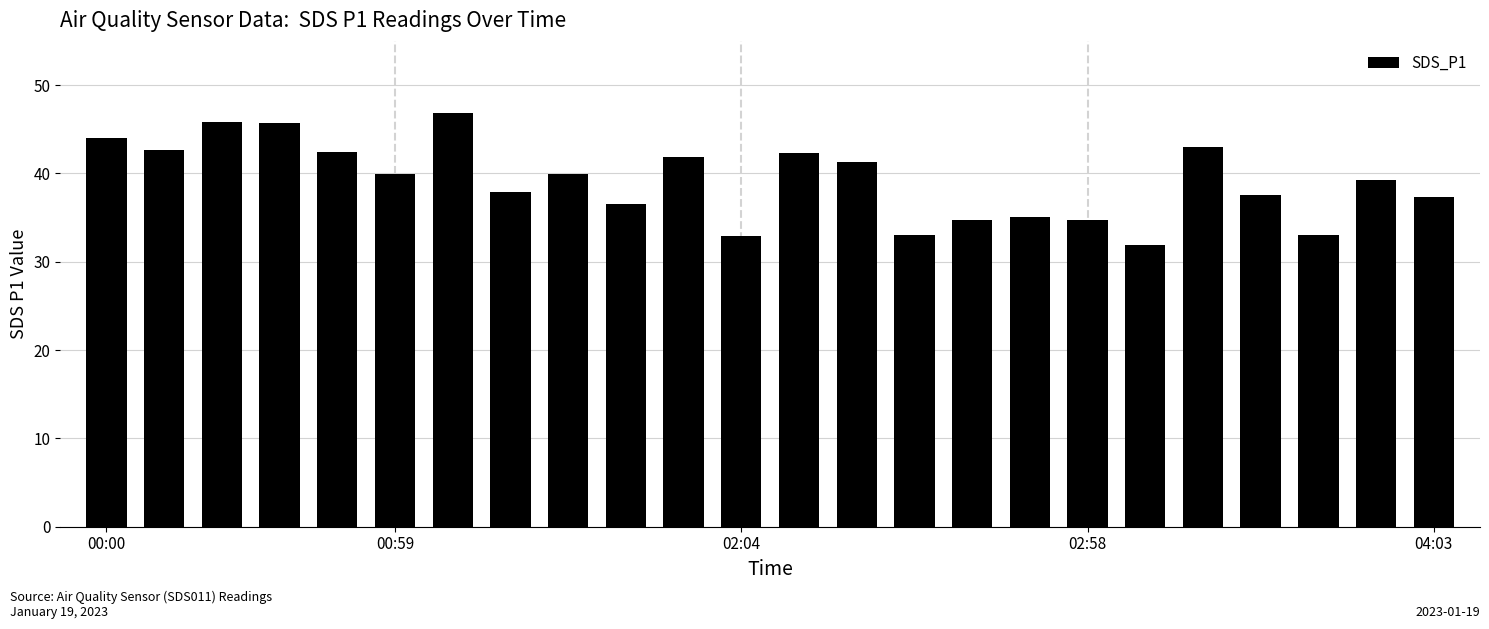

What is the value of the 21st bar from the left?

37.5